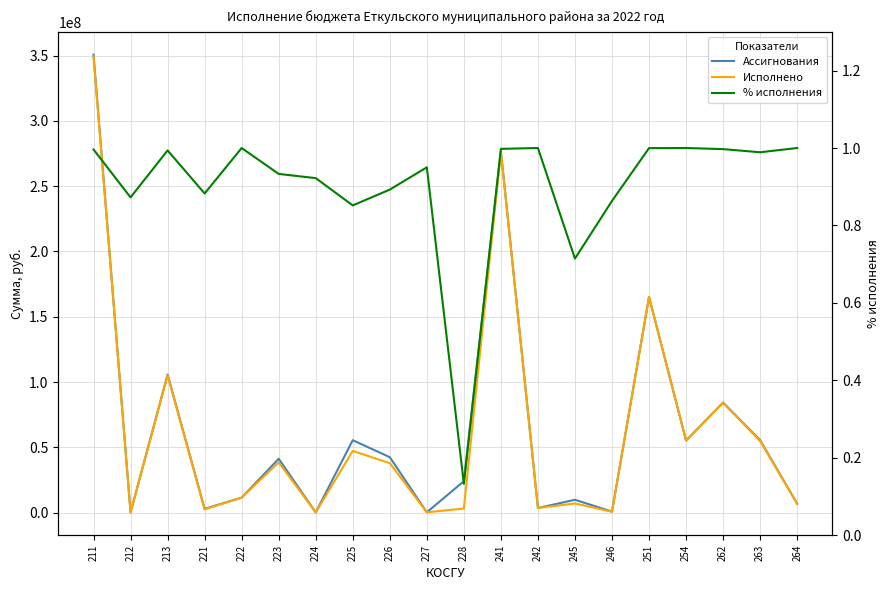

Which series has the largest range (max minus min)?

Ассигнования